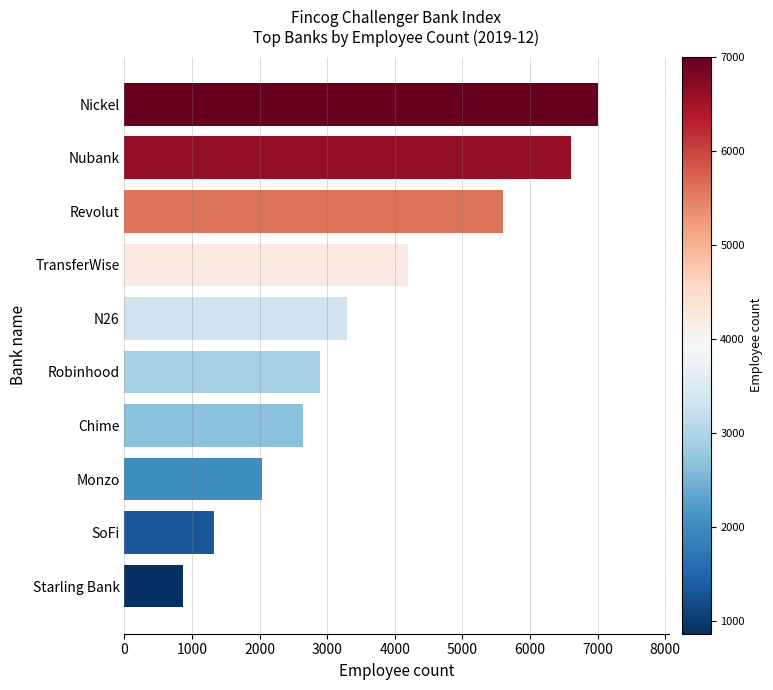

Reading bottom to top, list all the values displayed in this chart.

Starling Bank=861.0	SoFi=1321.0	Monzo=2030.0	Chime=2644.4	Robinhood=2900.0	N26=3300.0	TransferWise=4200.0	Revolut=5600.0	Nubank=6600.0	Nickel=7000.0